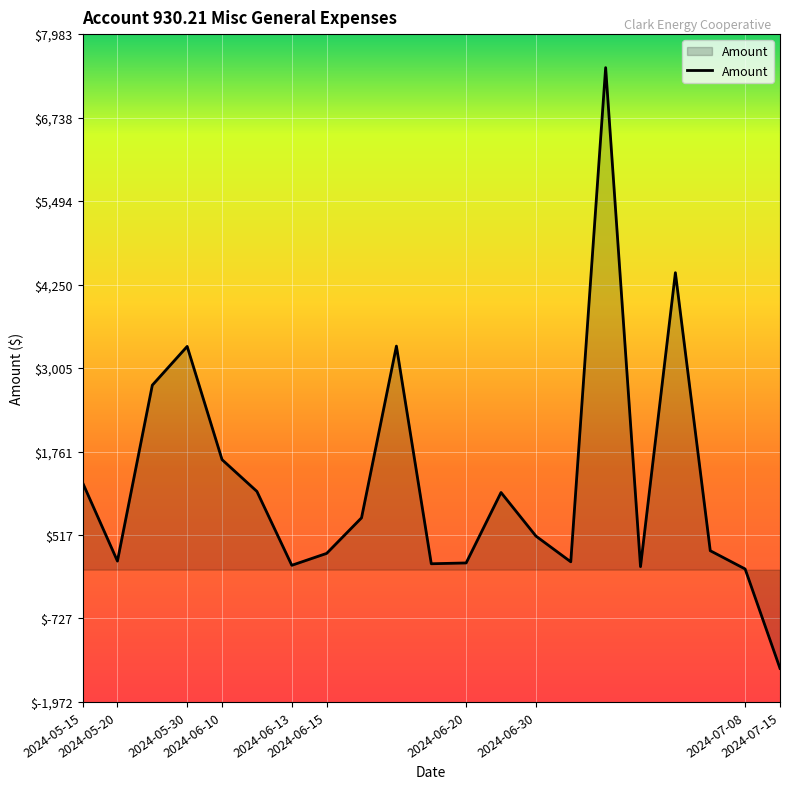

What is the minimum value shown in the chart?

-1471.8